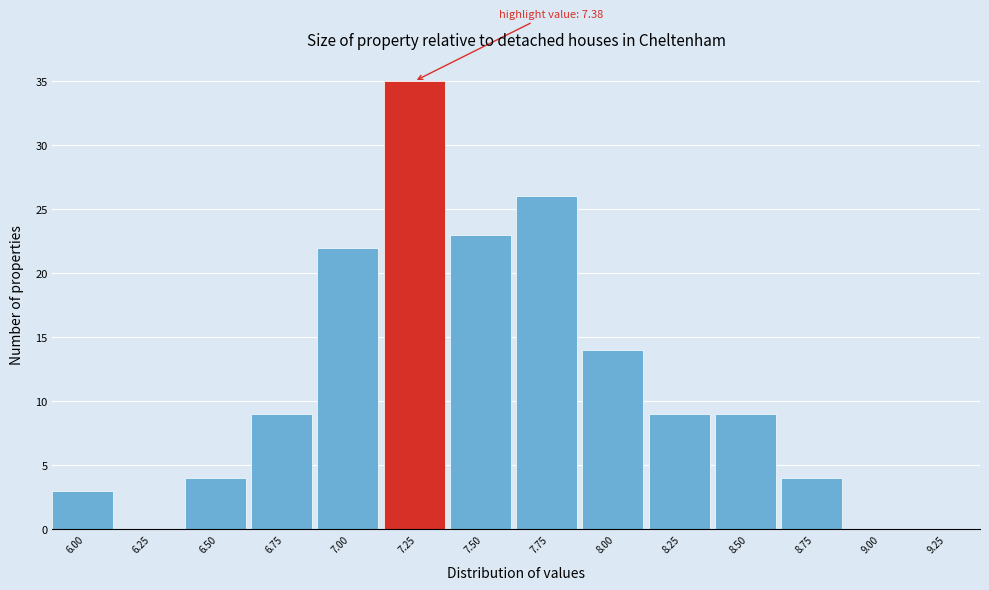

Reading left to right, extract all data points from this chart.

6.00=3	6.25=0	6.50=4	6.75=9	7.00=22	7.25=35	7.50=23	7.75=26	8.00=14	8.25=9	8.50=9	8.75=4	9.00=0	9.25=0